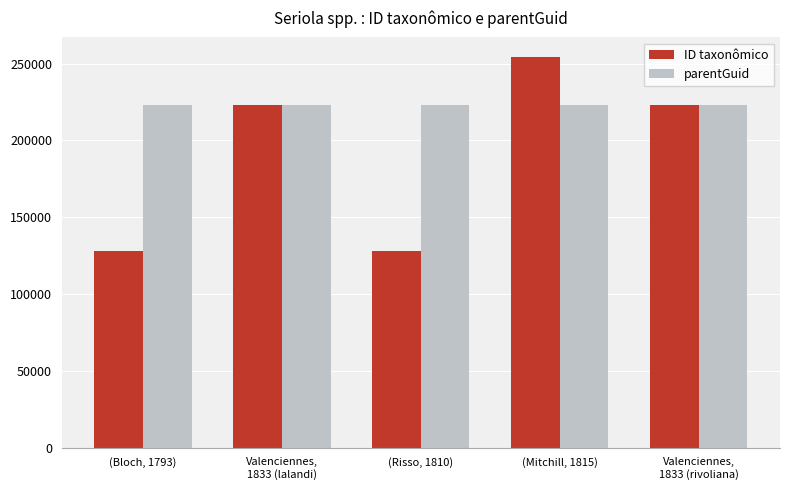

At (Risso, 1810), list the series in order from largest to smallest.

parentGuid, ID taxonômico